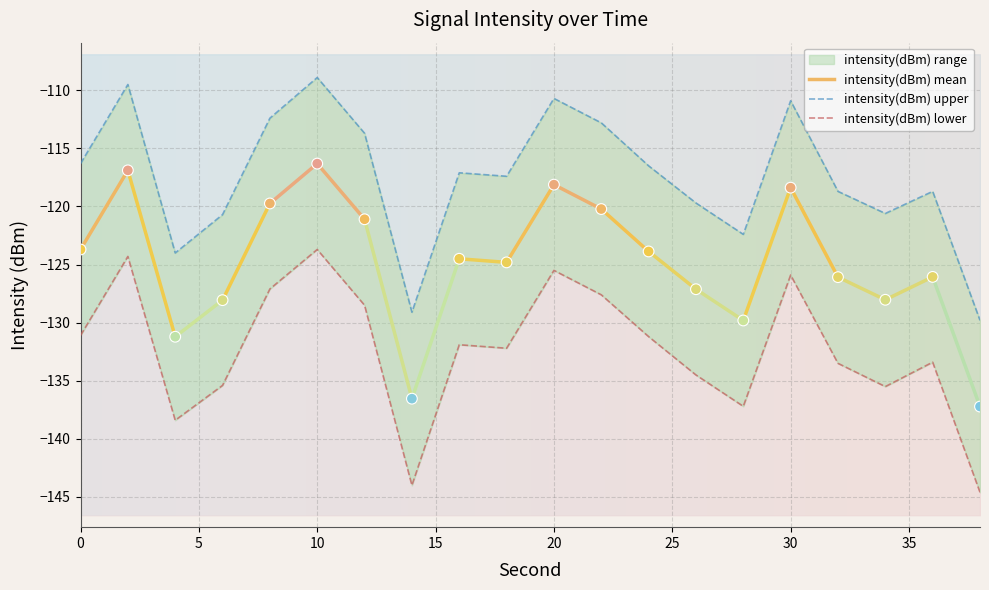

At which category is the sum across all series the highest?

10